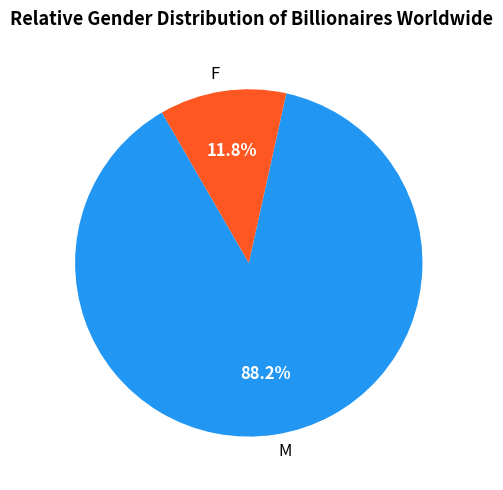

Which category accounts for the majority?

M